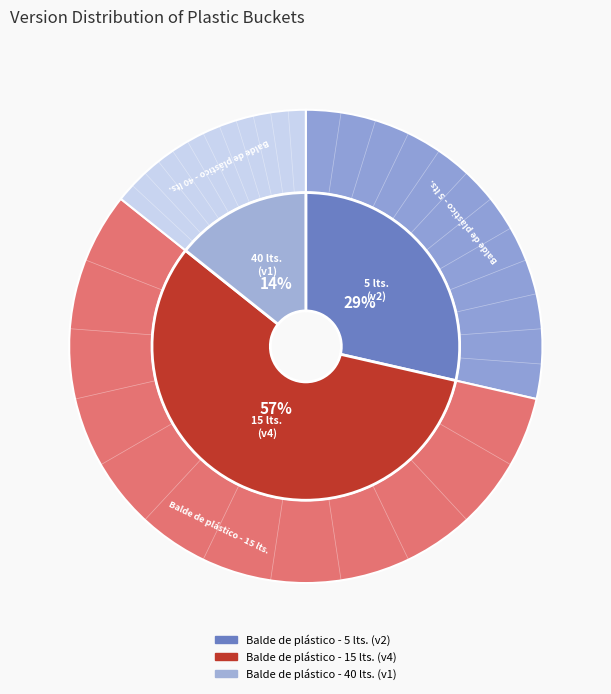

Rank the categories by value from highest to lowest.

Balde de plástico - 15 lts., Balde de plástico - 5 lts., Balde de plástico - 40 lts.